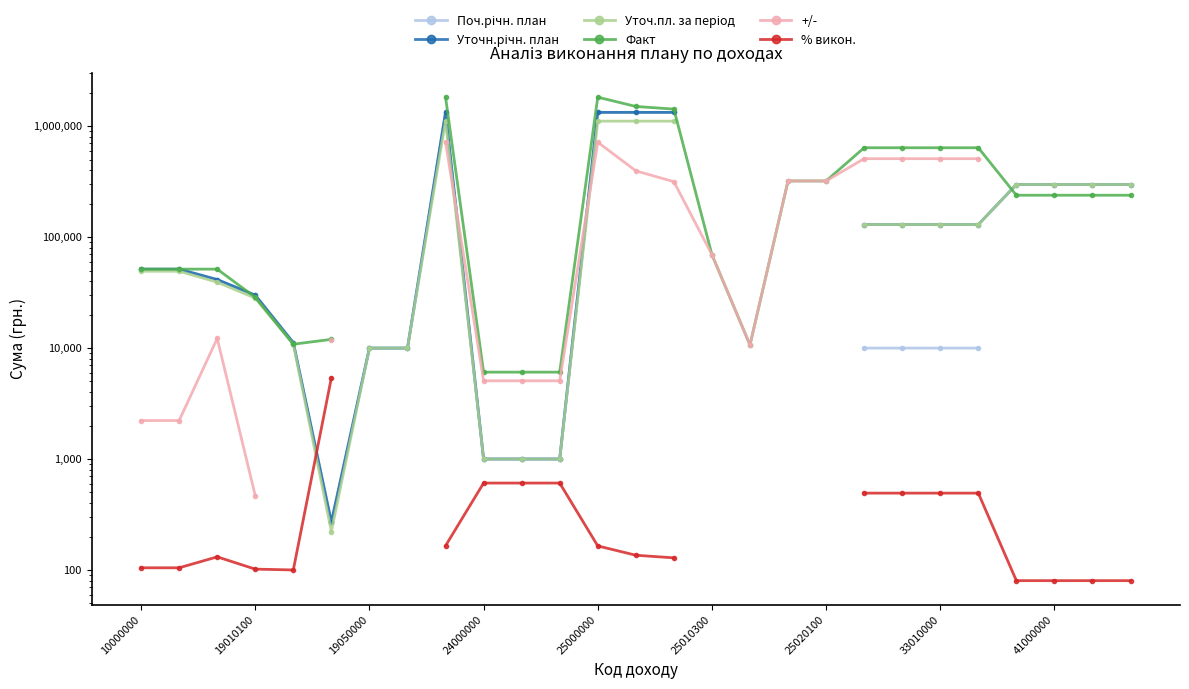

What is the greatest value displayed?

1836013.5